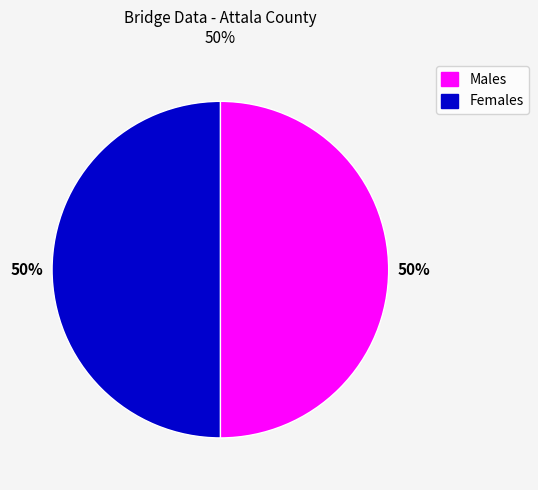

Combined, do Females and Males account for over 50%?

Yes